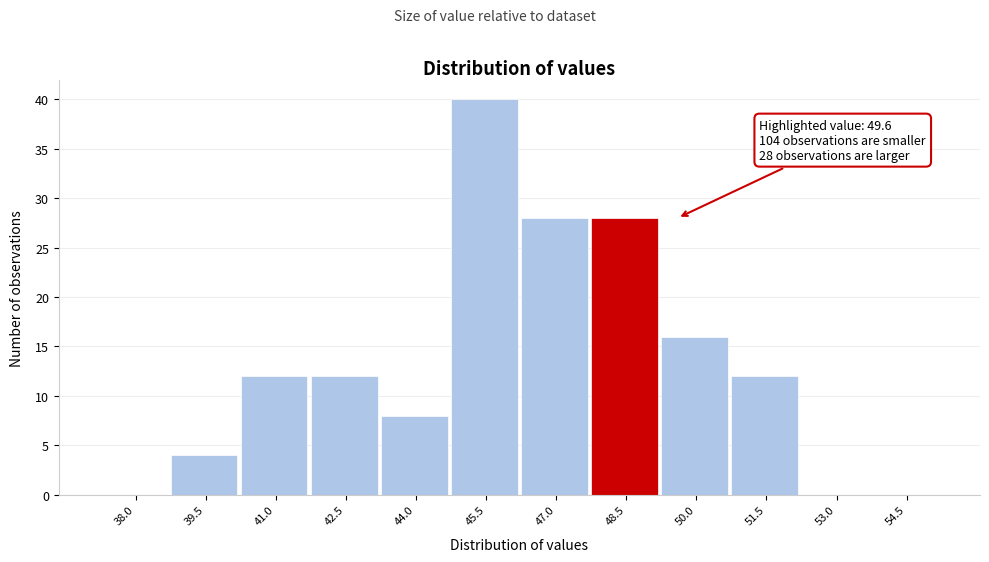

Reading right to left, transcribe all the data shown in this chart.

54.5=0	53.0=0	51.5=12	50.0=16	48.5=28	47.0=28	45.5=40	44.0=8	42.5=12	41.0=12	39.5=4	38.0=0